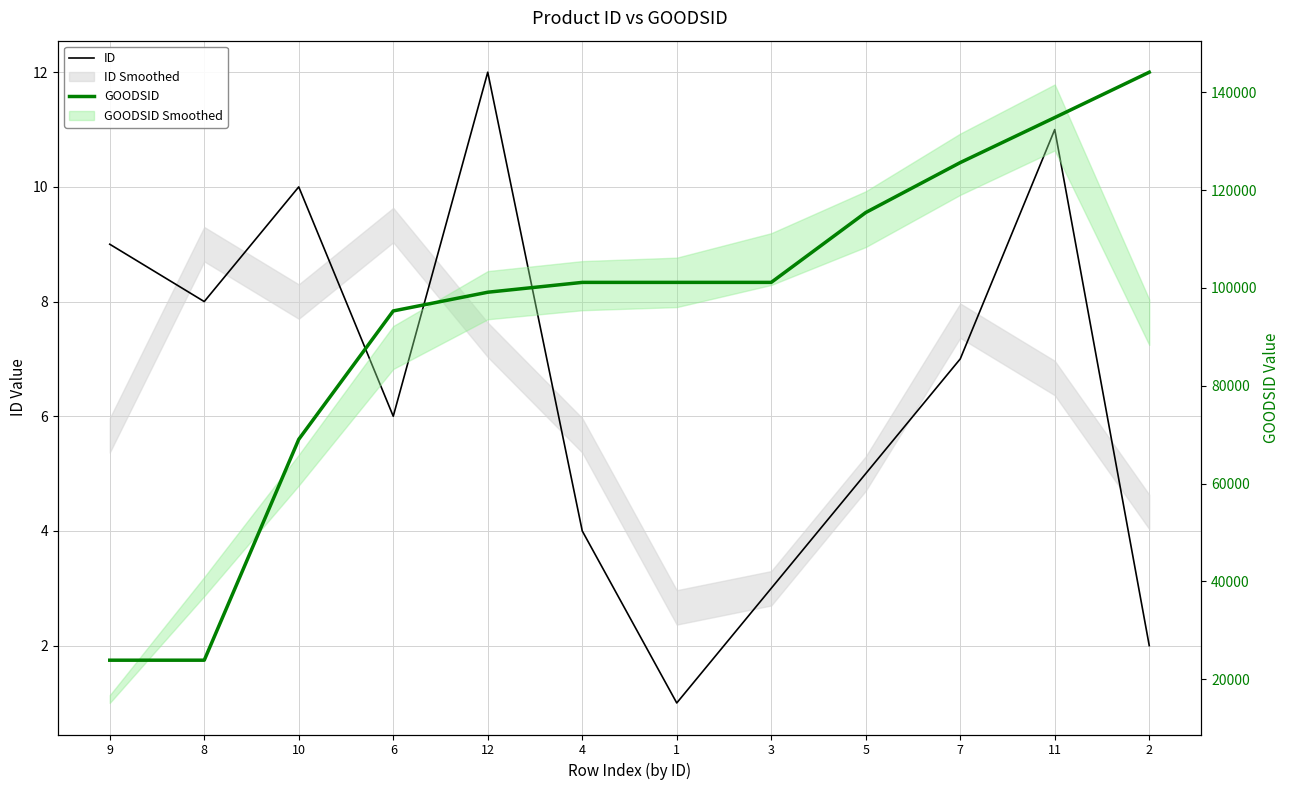

Which series changed the most between 5 and 11?

GOODSID